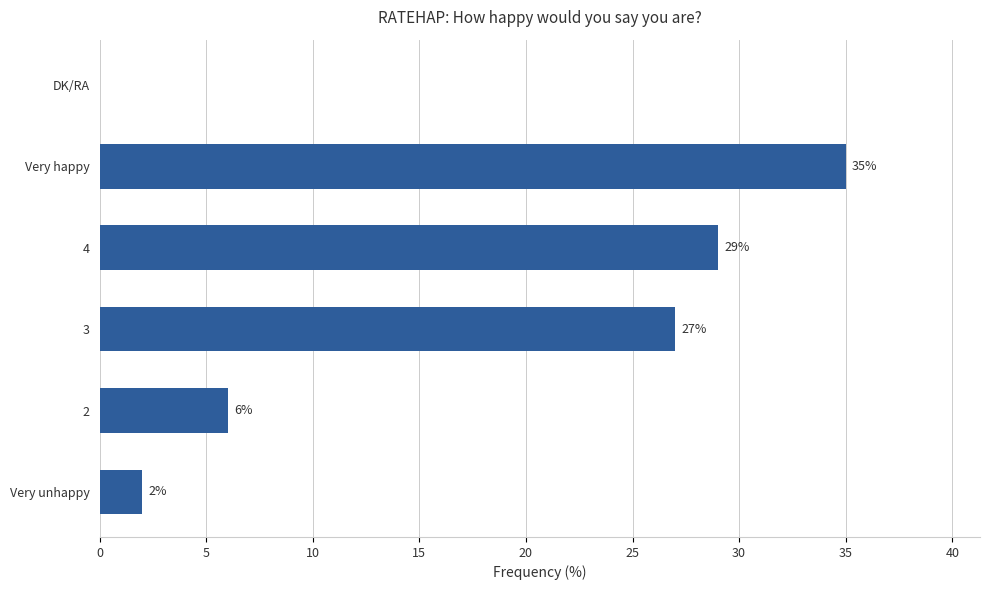

What is the sum of the values at 3 and 2?

33